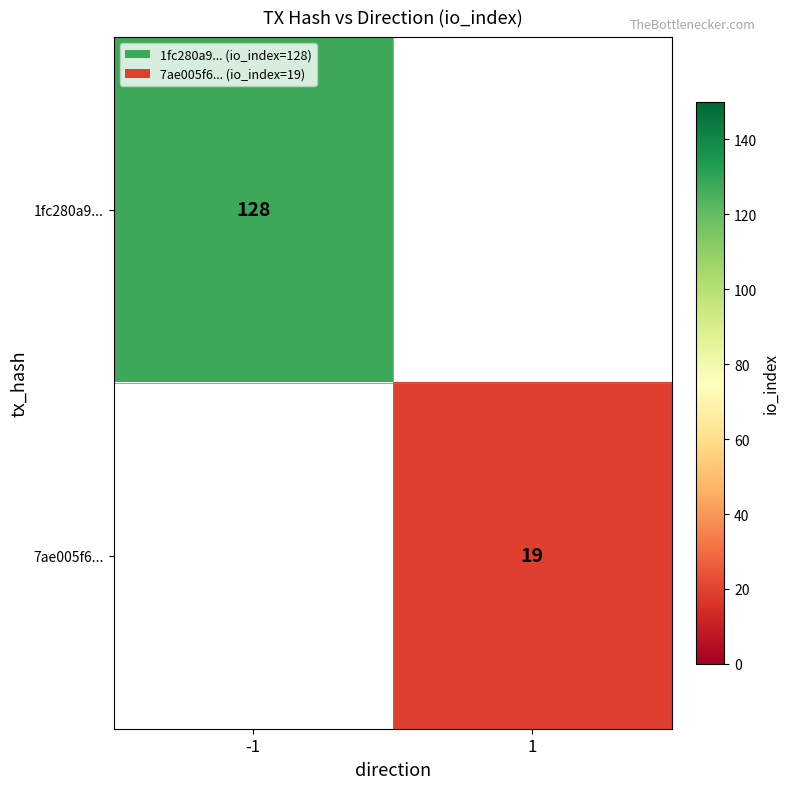

True or false: 1fc280a9... has a value of 76.7 at -1.

False